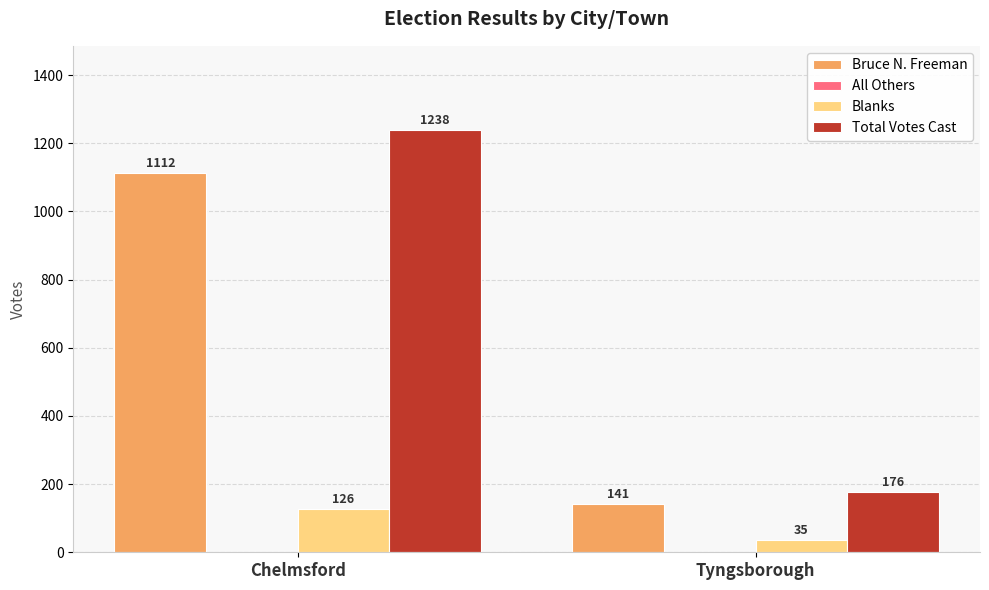

At which label is Bruce N. Freeman closest to 626?

Tyngsborough